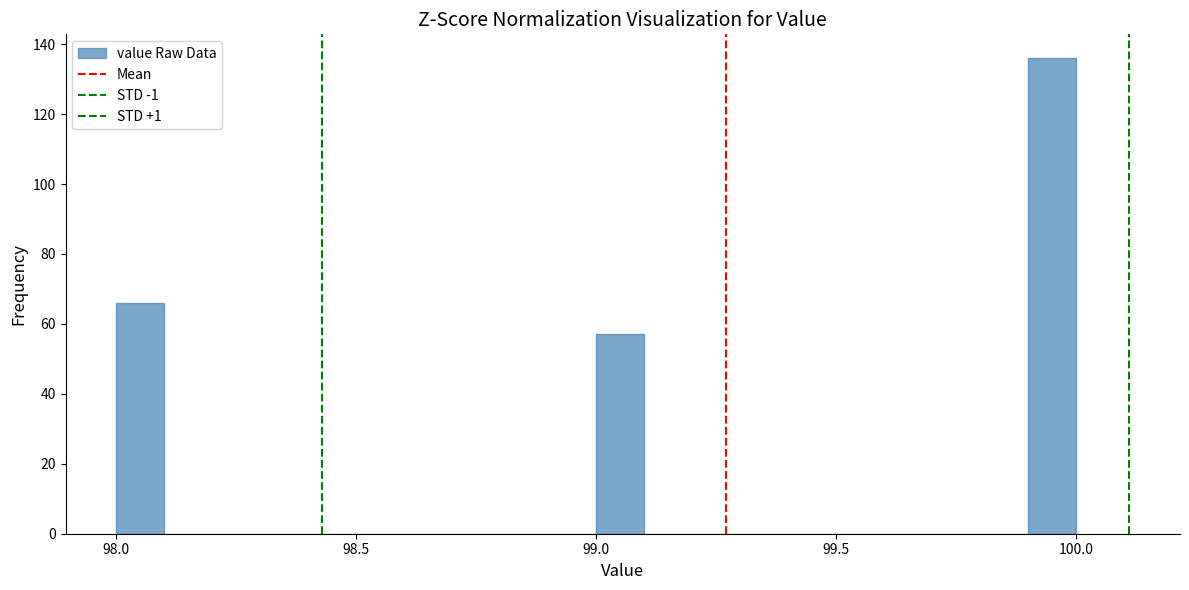

Read against the x-axis, roughly where is the centre of the tallest bar?

99.95